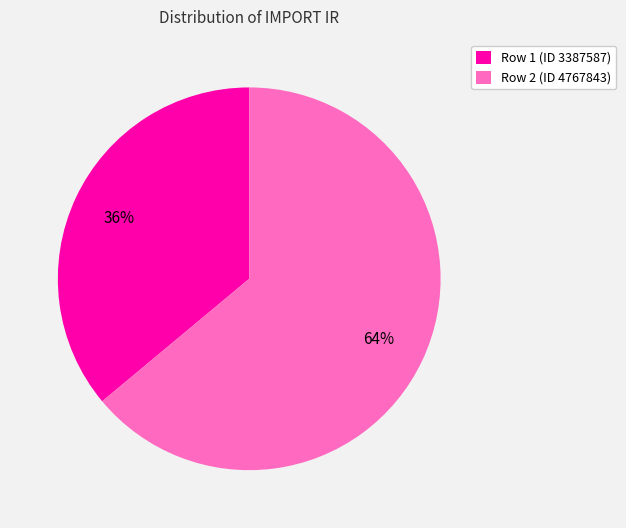

Which slice is the smallest?

Row 1 (ID 3387587)